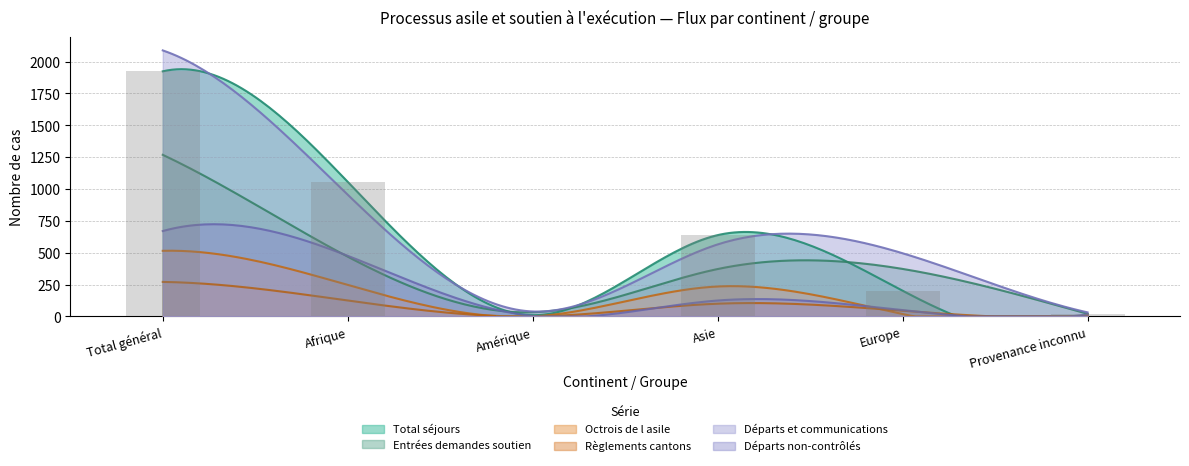

What are all the series names shown in the legend?

Total séjours, Entrées demandes soutien, Octrois de l asile, Règlements cantons, Départs et communications, Départs non-contrôlés